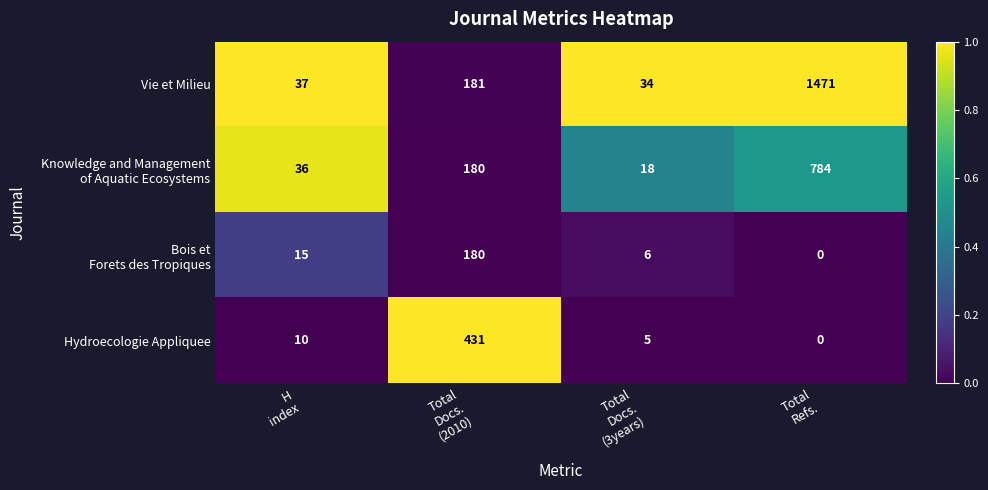

Which series has the widest spread of values?

Vie et Milieu